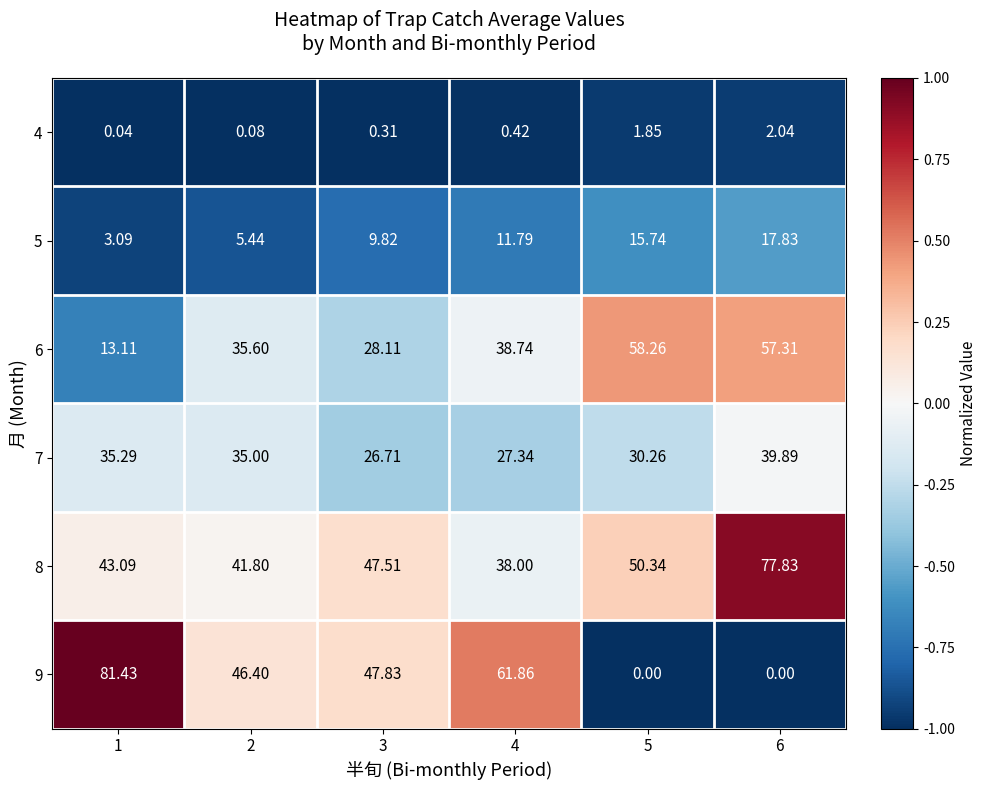

Is the value of 8 at 1 greater than the value of 7 at 6?

Yes